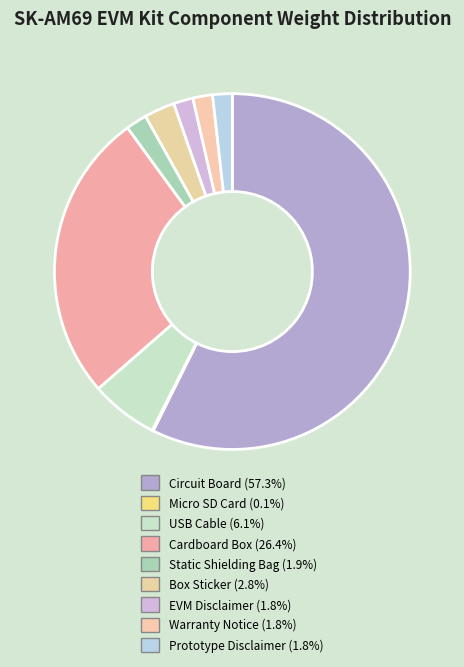

Rank the categories by value from highest to lowest.

Circuit Board, Cardboard Box, USB Cable, Box Sticker, Static Shielding Bag, EVM Disclaimer, Warranty Notice, Prototype Disclaimer, Micro SD Card